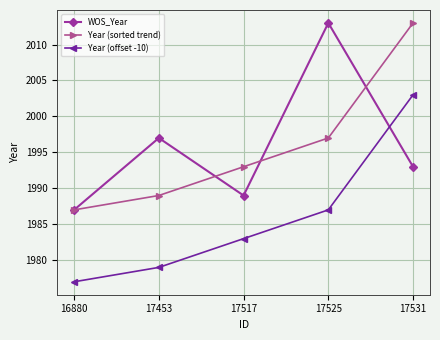

The value of Year (sorted trend) at 17453 is 3363. True or false?

False